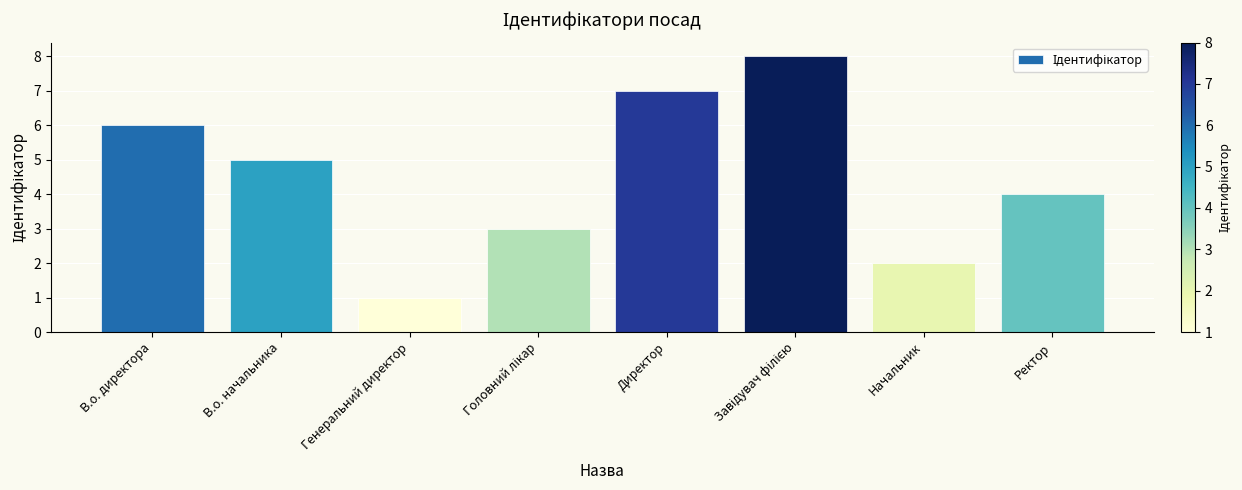

What is the label of the 8th bar from the left?

Ректор